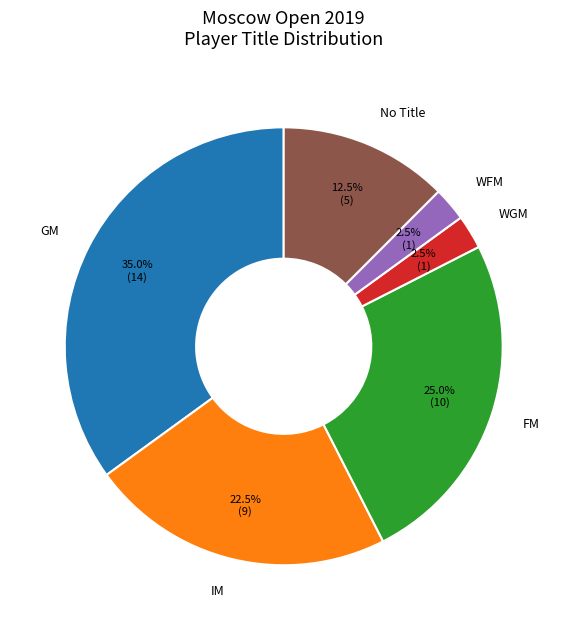

How many slices are in this pie chart?

6